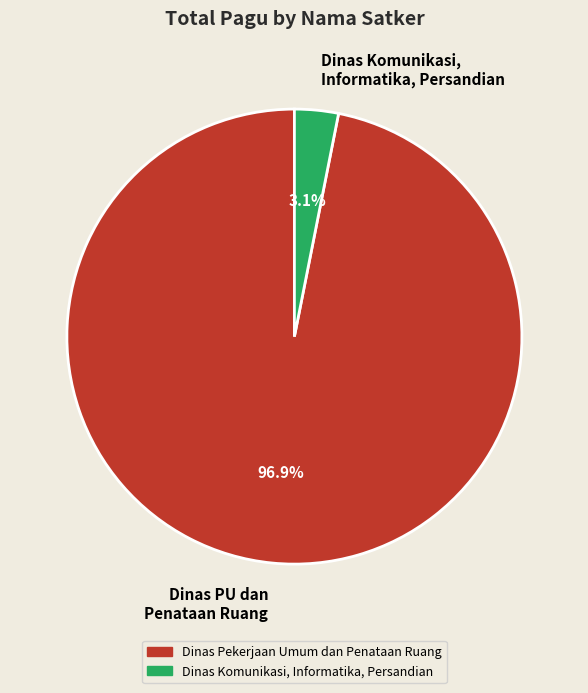

Between Dinas PU dan Penataan Ruang and Dinas Komunikasi, Informatika, Persandian, which is larger?

Dinas PU dan Penataan Ruang